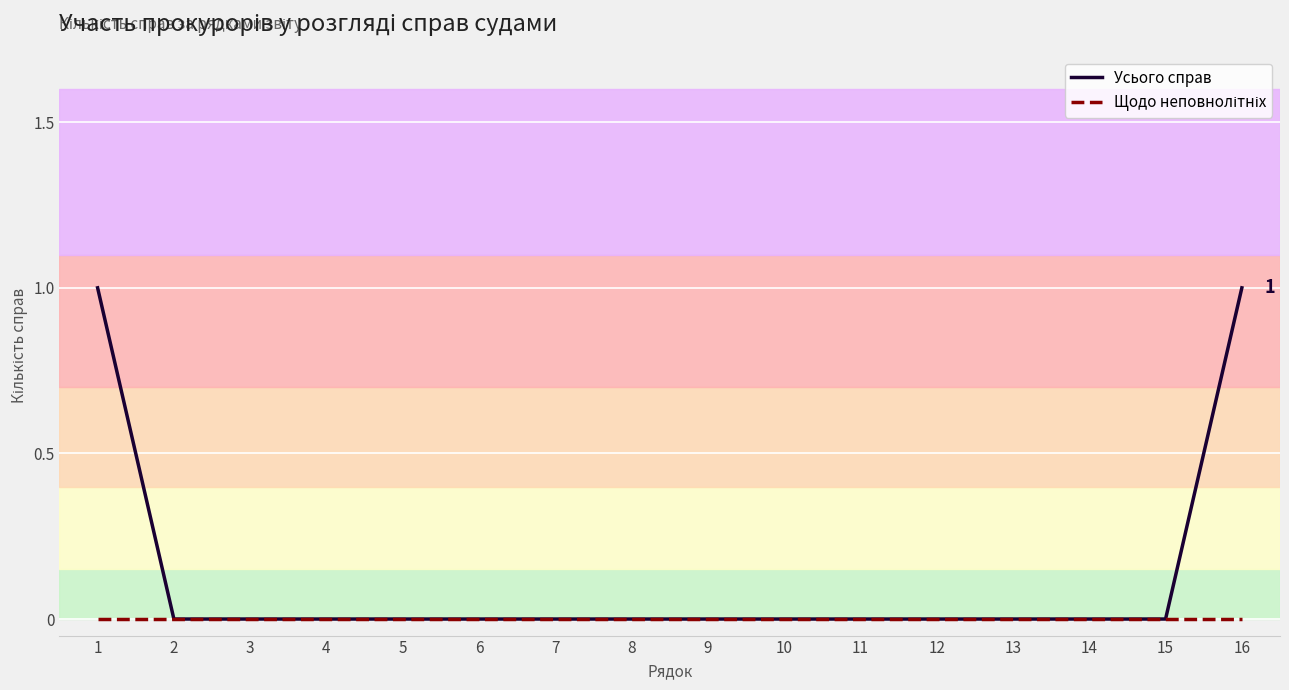

Which series has the largest range (max minus min)?

Усього справ